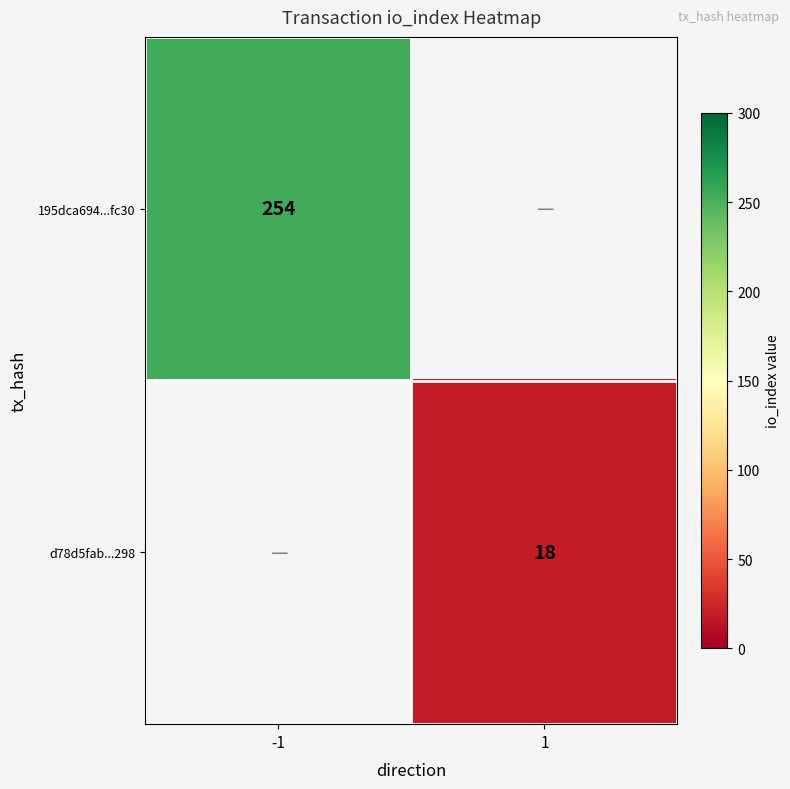

Is the value of 195dca694...fc30 at -1 greater than the value of d78d5fab...298 at 1?

Yes